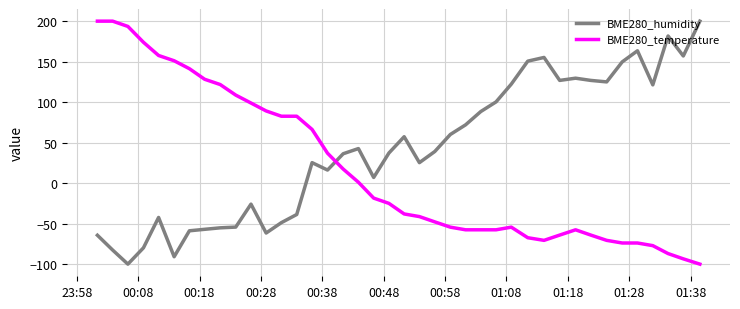

Rank the series by their average value, from lowest to highest.

BME280_temperature, BME280_humidity